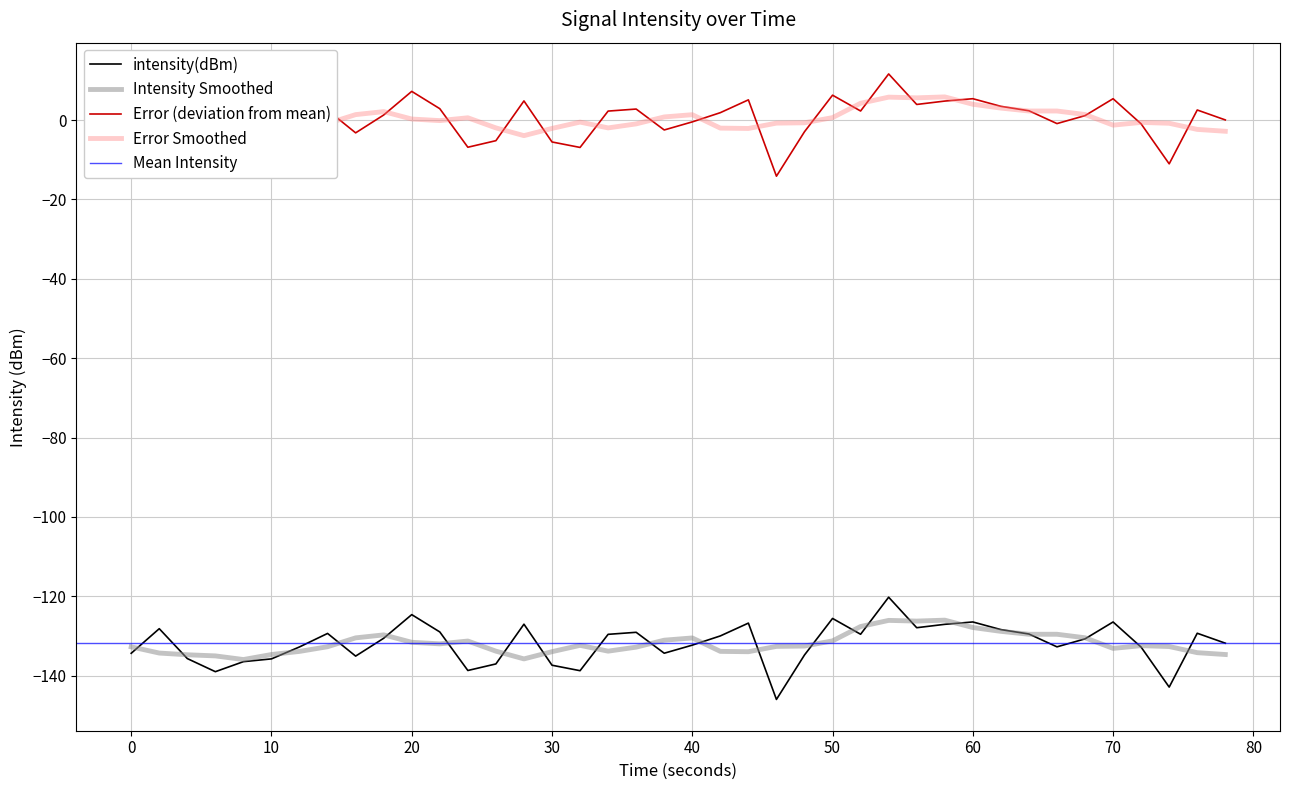

True or false: Error (deviation from mean) and Intensity Smoothed intersect in this chart.

False